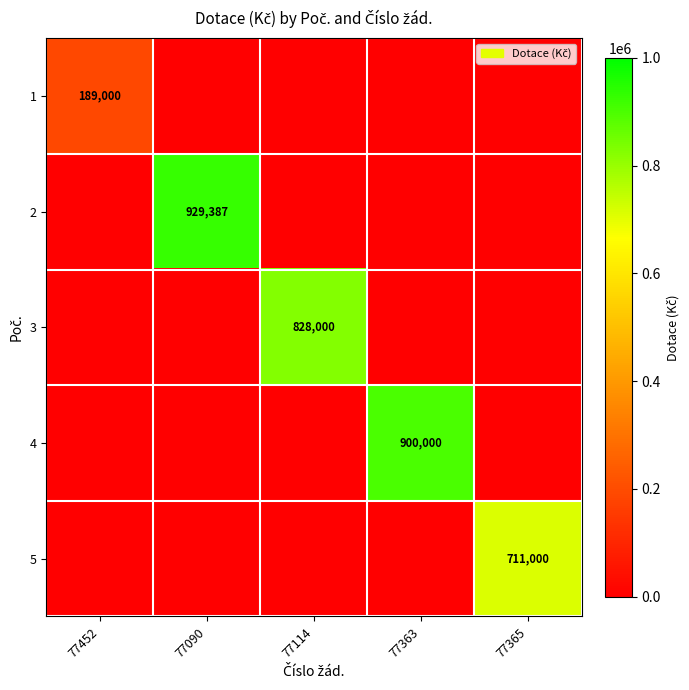

Is it true that 2 equals 929387 at 77090?

True